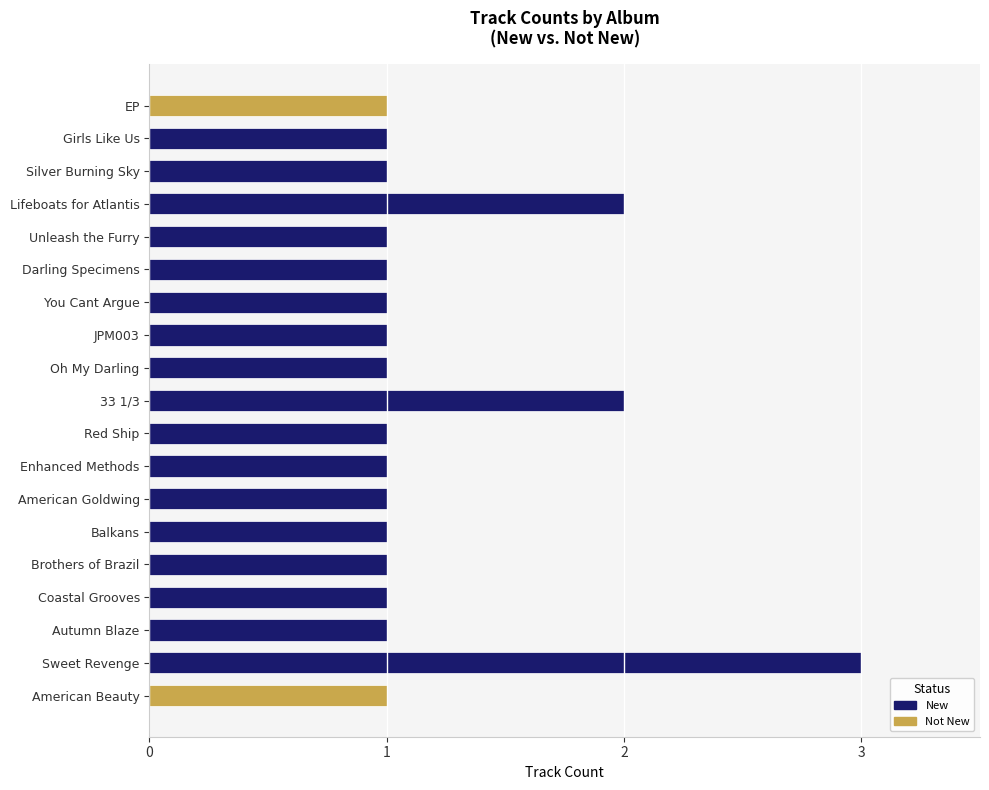

At which category is the sum across all series the highest?

Sweet Revenge